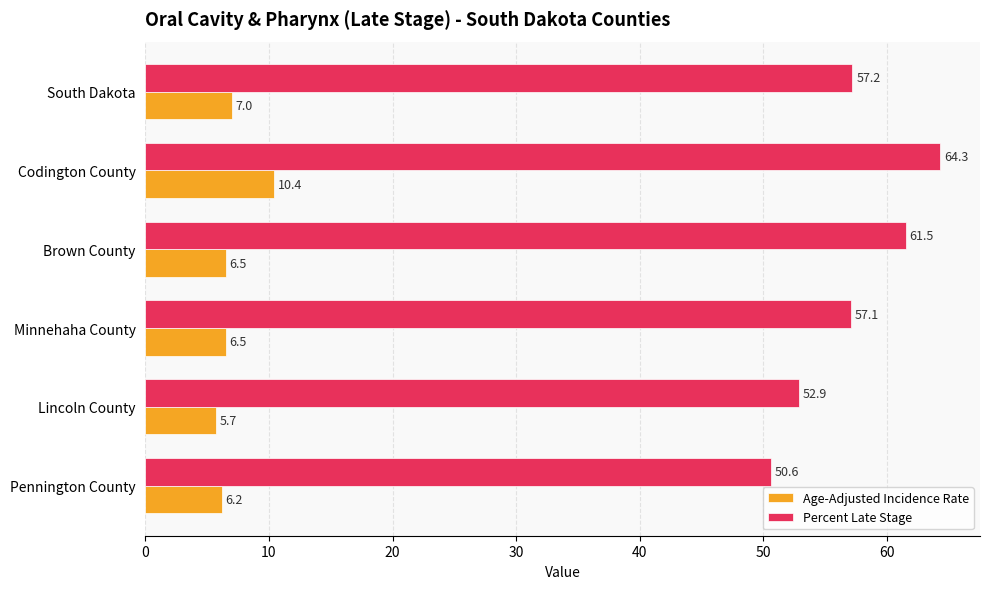

True or false: Age-Adjusted Incidence Rate has a value of 6.5 at Minnehaha County.

True